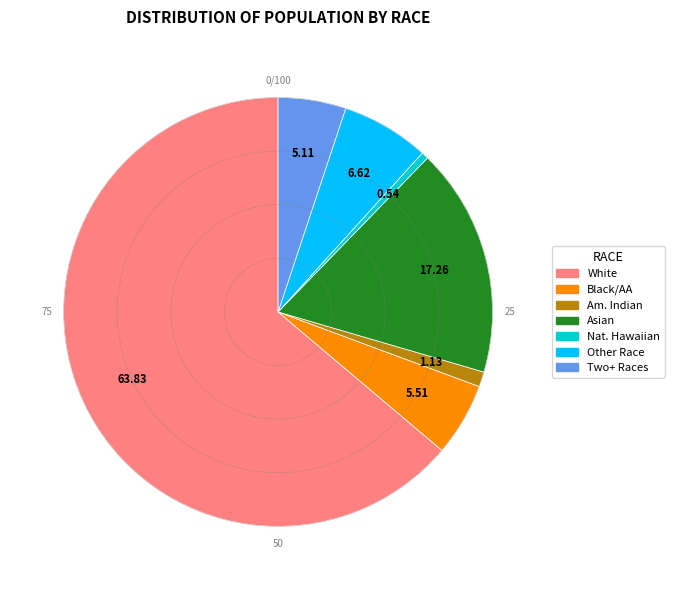

Does any single category account for the majority?

Yes